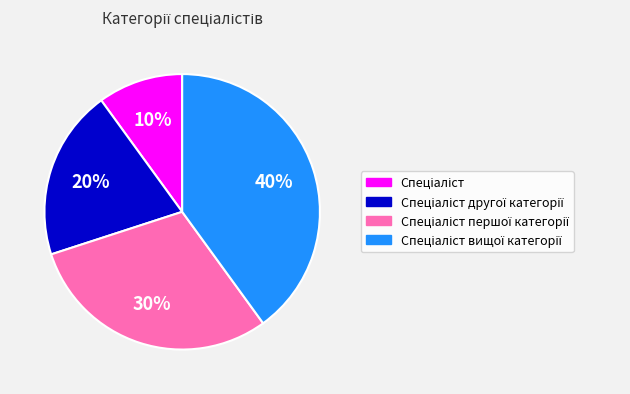

To the nearest percent, what is the average slice percentage?

25%